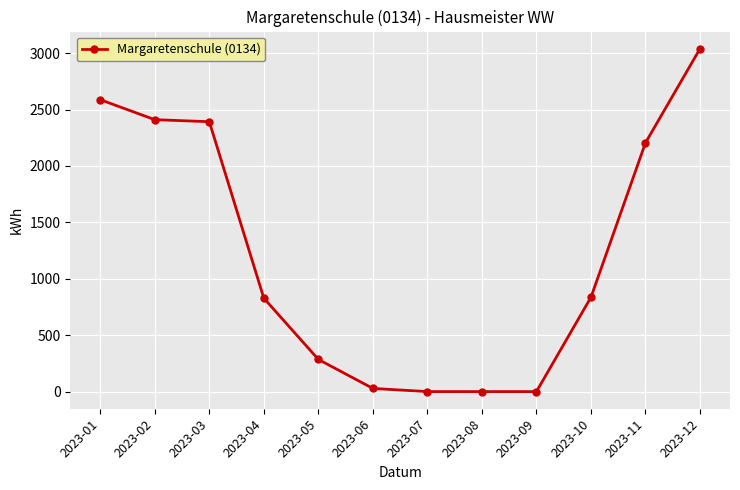

What is the average value?

1218